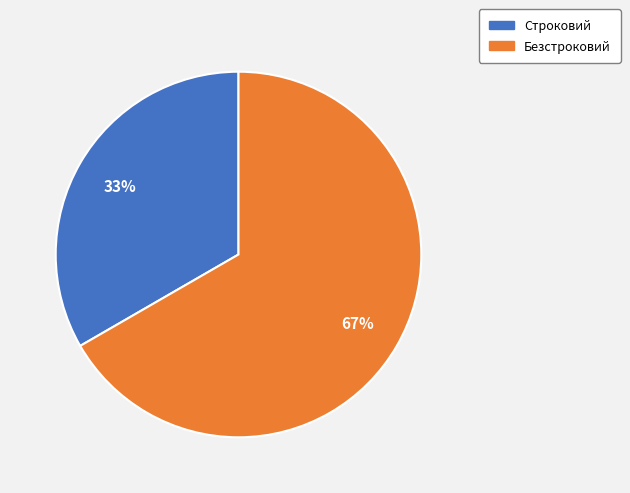

To the nearest percent, what is the average slice percentage?

50%